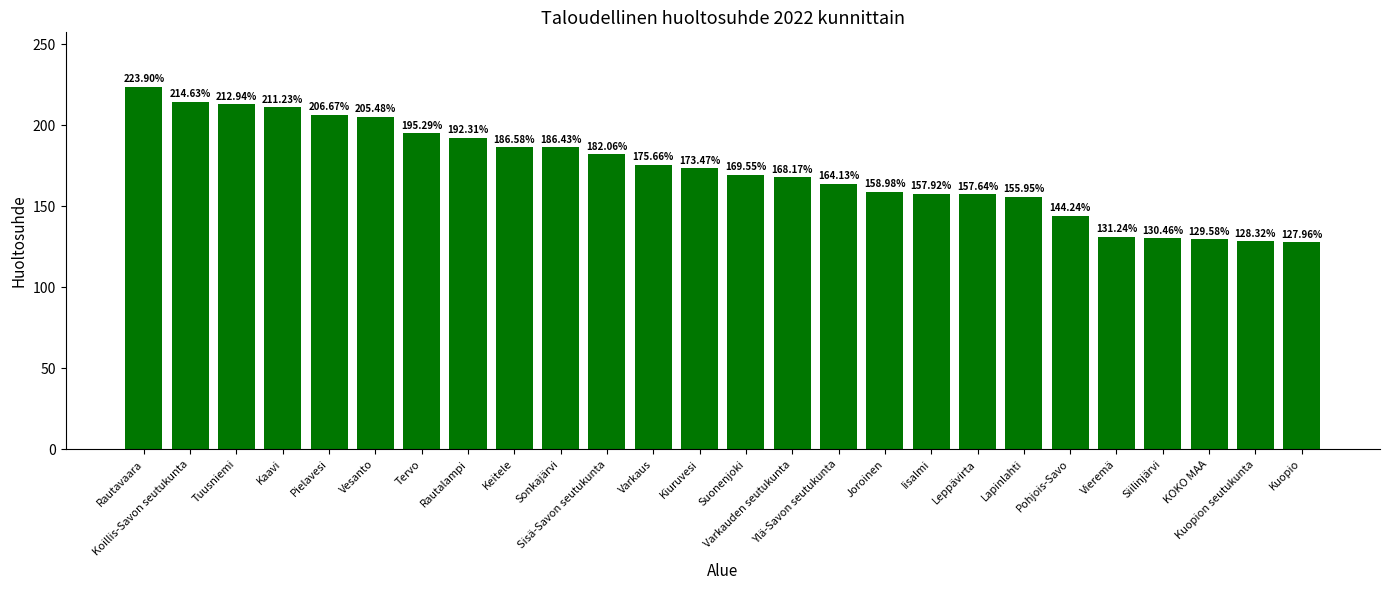

What is the change in value from Pielavesi to Vieremä?

-75.4